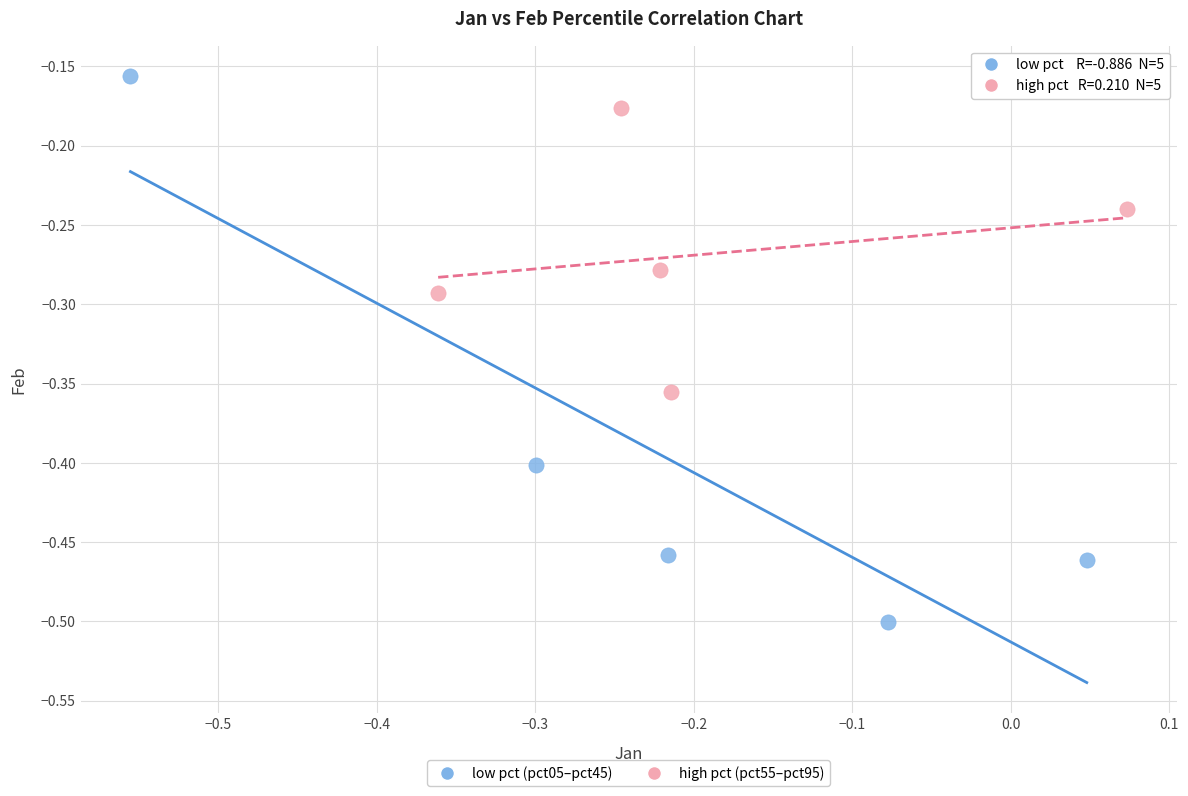

Which series reaches the minimum Y coordinate?

low pct (pct05–pct45)